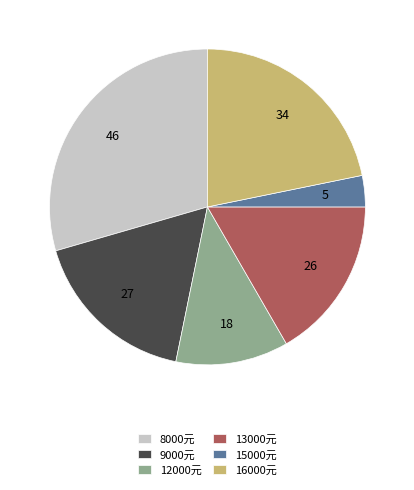

Approximately how many times larger is the value at 8000元 compared to 9000元?

1.7